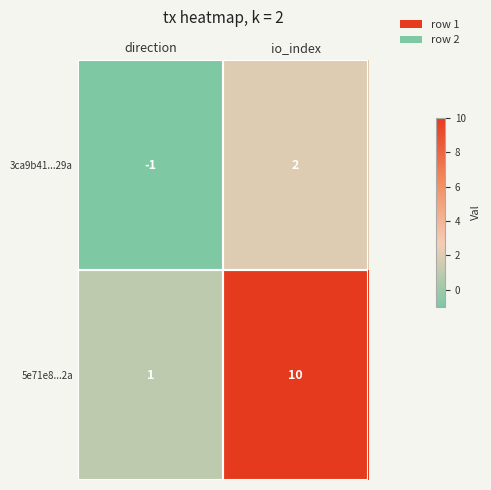

How many series are shown in this chart?

2